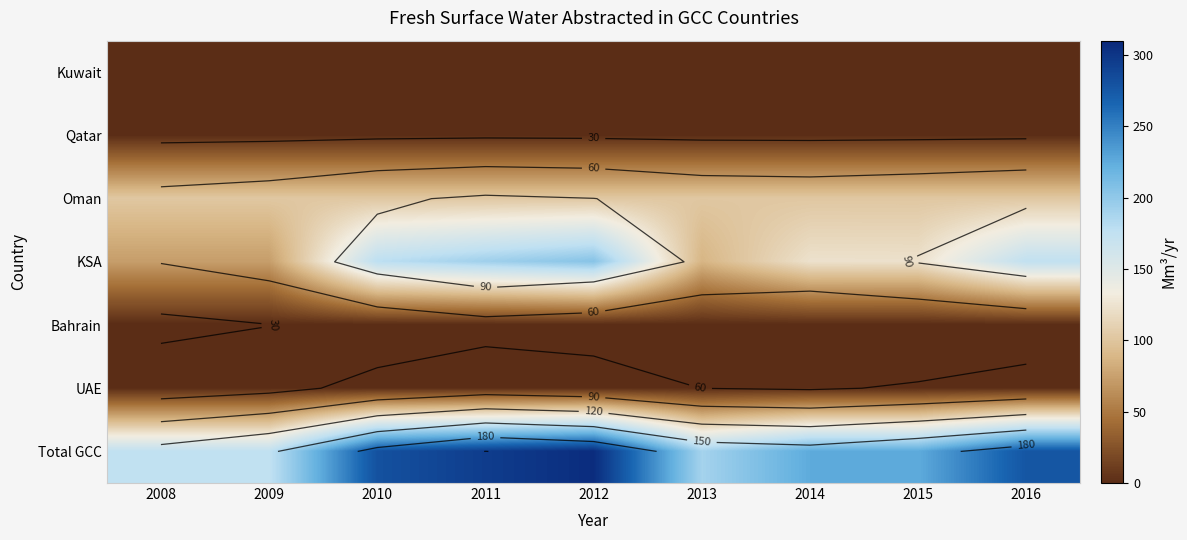

True or false: Total GCC has a value of 294.7 at 2011.

True